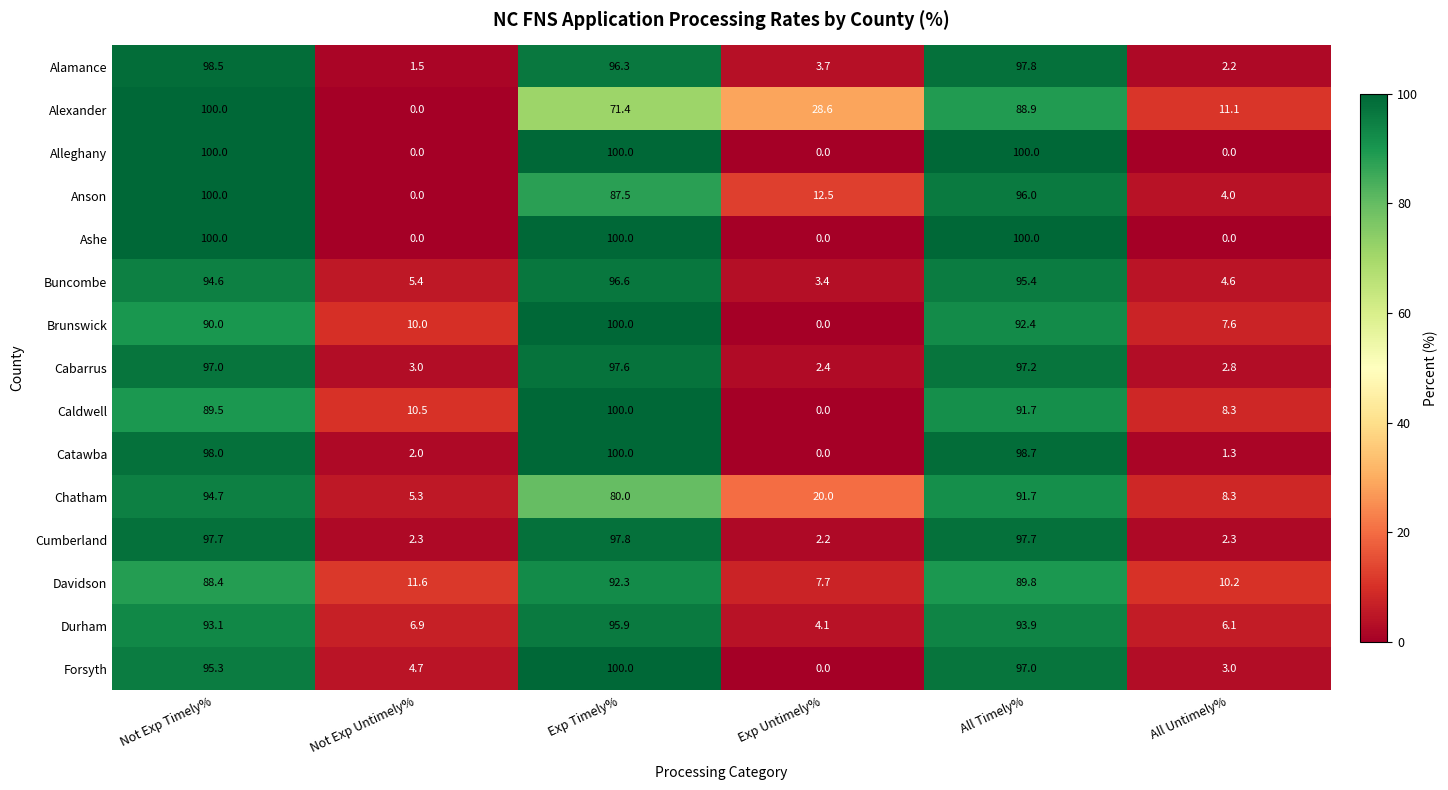

What is the approximate value of Buncombe at Exp Timely%?

96.6